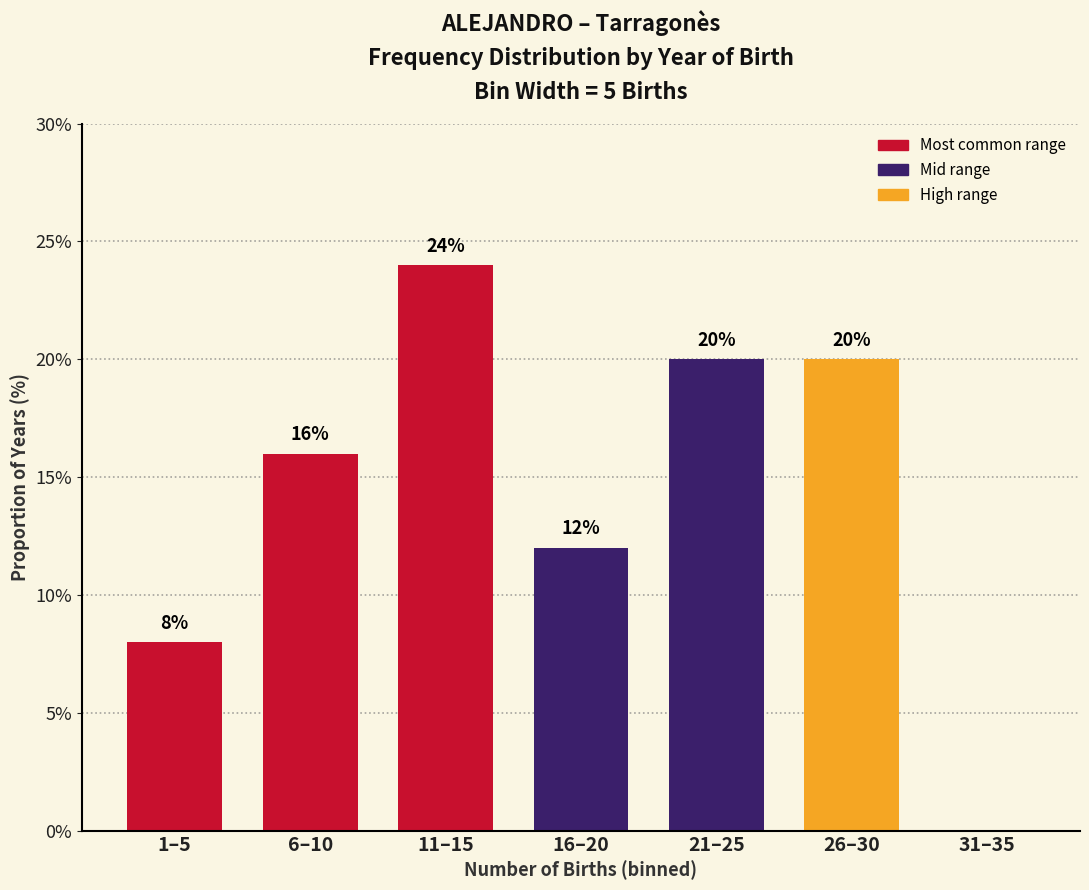

Reading left to right, extract all data points from this chart.

1–5=8	6–10=16	11–15=24	16–20=12	21–25=20	26–30=20	31–35=0